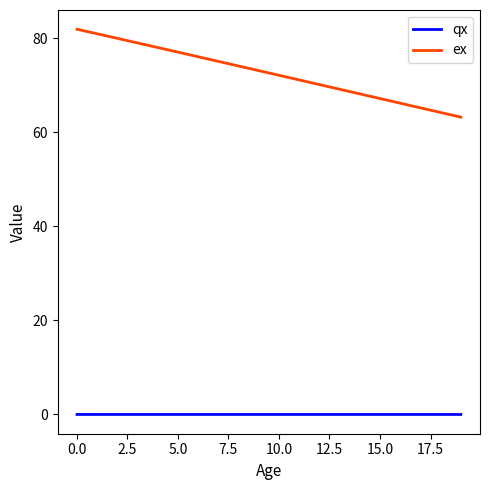

Which series has the largest total across all categories?

ex